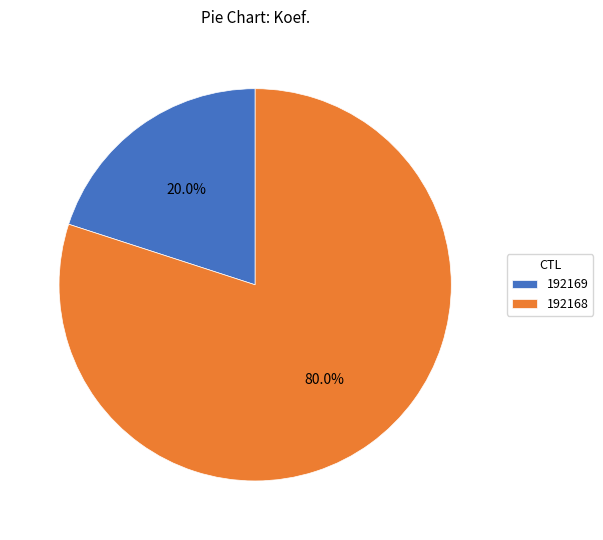

What is the smallest slice in the pie chart?

192169